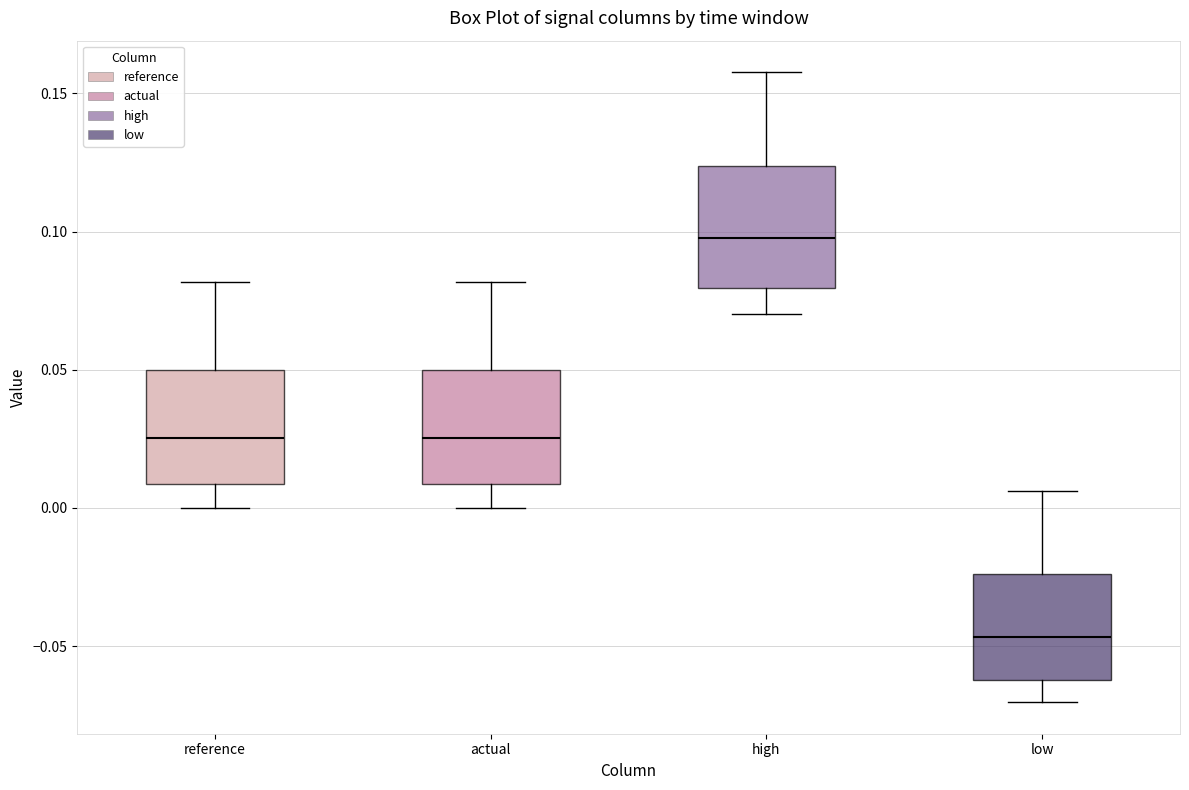

Which box's median line is the lowest?

low